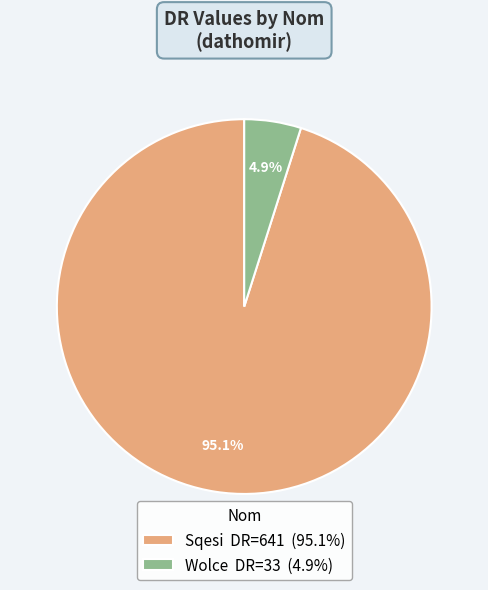

To the nearest percent, what is the average slice percentage?

50%